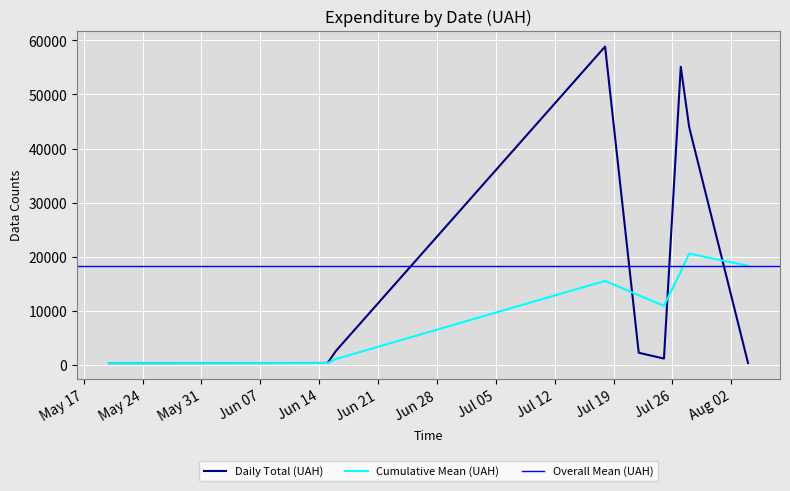

The value at 37 is 4248.2. True or false?

False